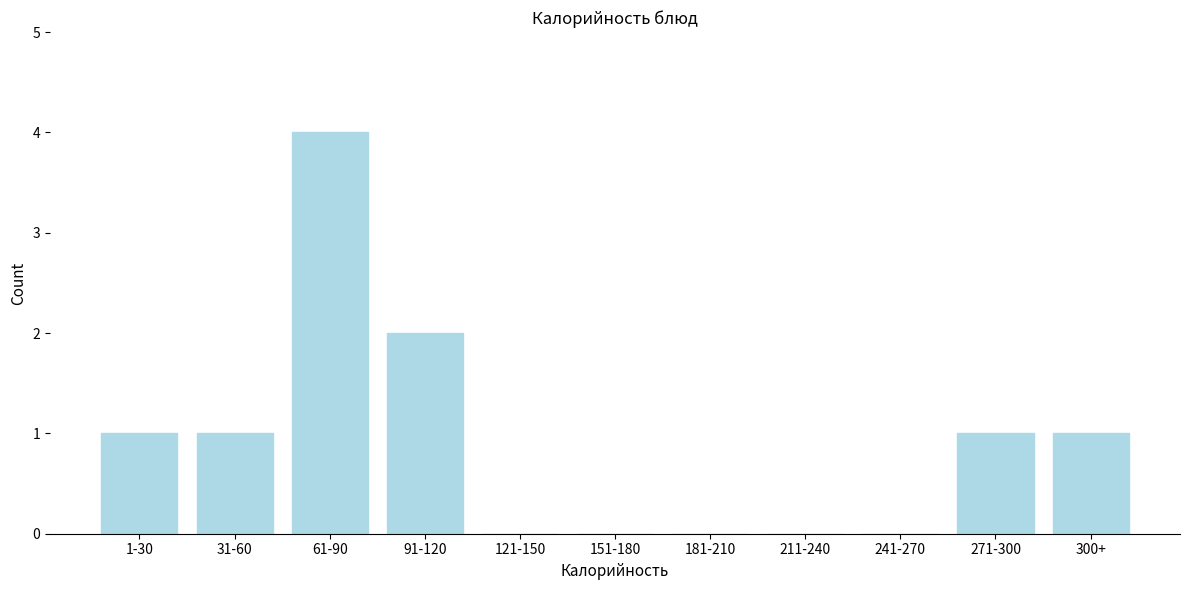

Reading right to left, extract all data points from this chart.

300+=1	271-300=1	241-270=0	211-240=0	181-210=0	151-180=0	121-150=0	91-120=2	61-90=4	31-60=1	1-30=1